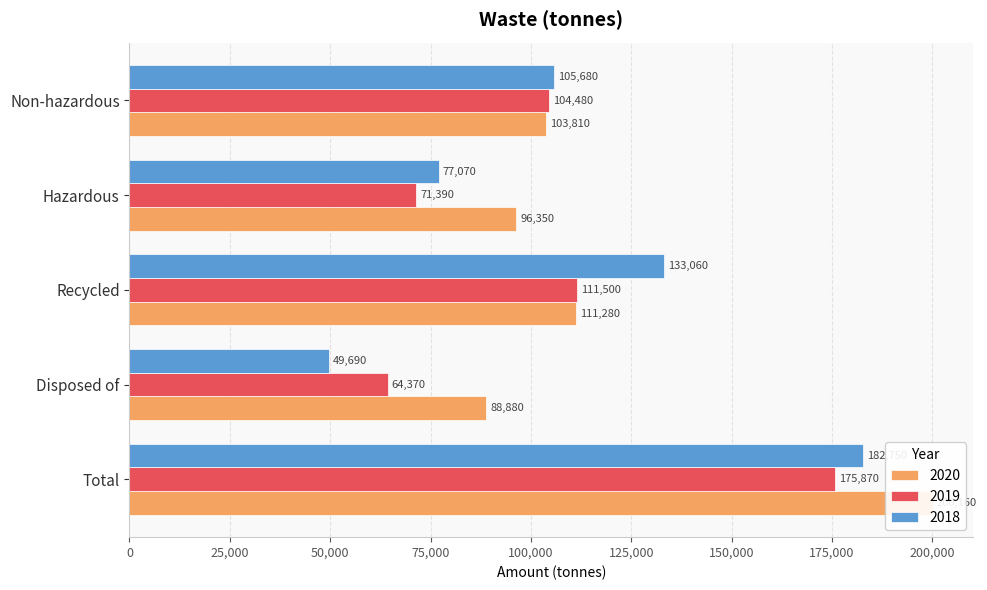

List the labels in order of 2018 value, smallest first.

Disposed of, Hazardous, Non-hazardous, Recycled, Total